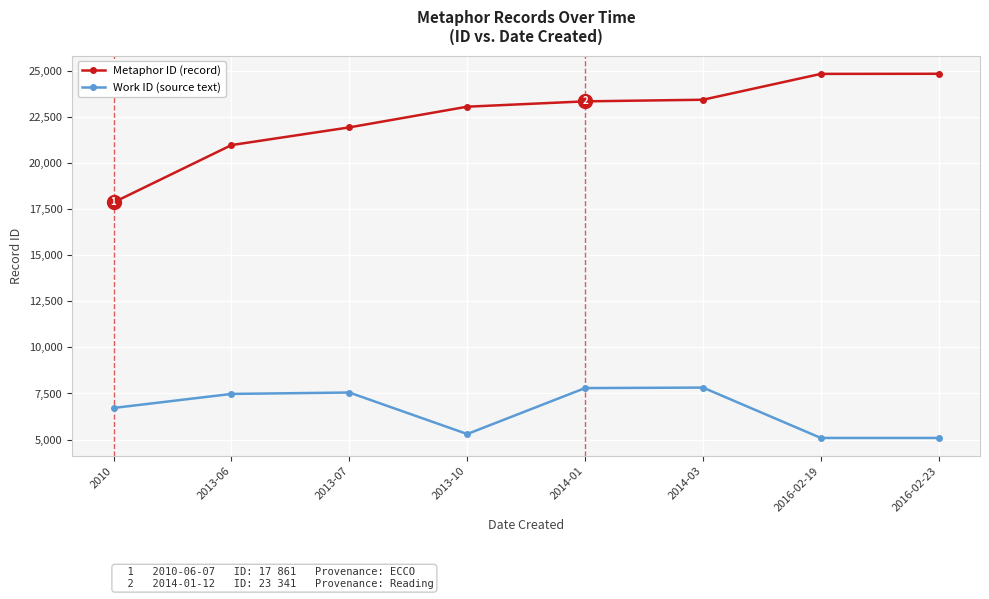

True or false: Metaphor ID (record) and Work ID (source text) cross at least once.

False